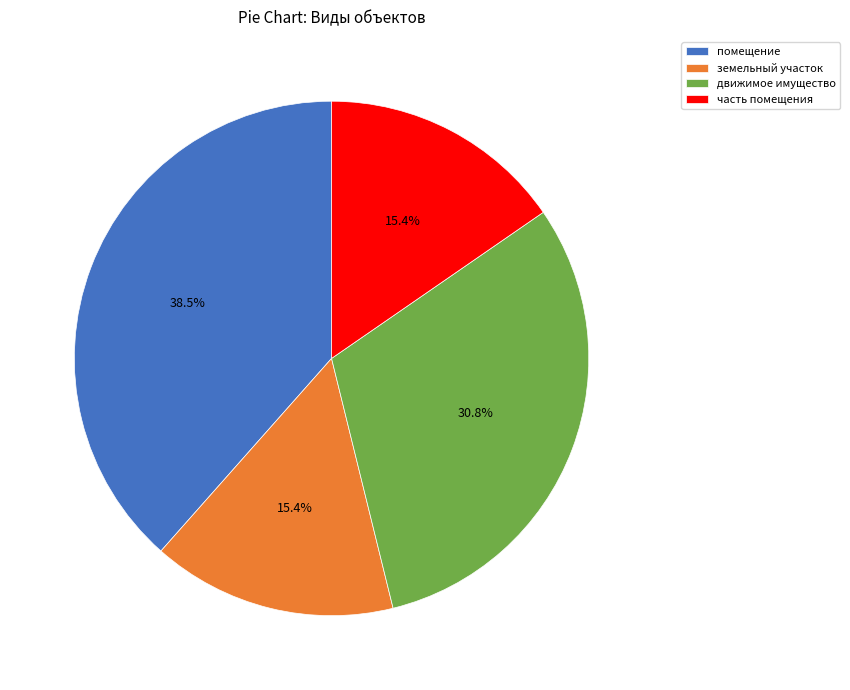

Does помещение account for over 50% of the chart?

No